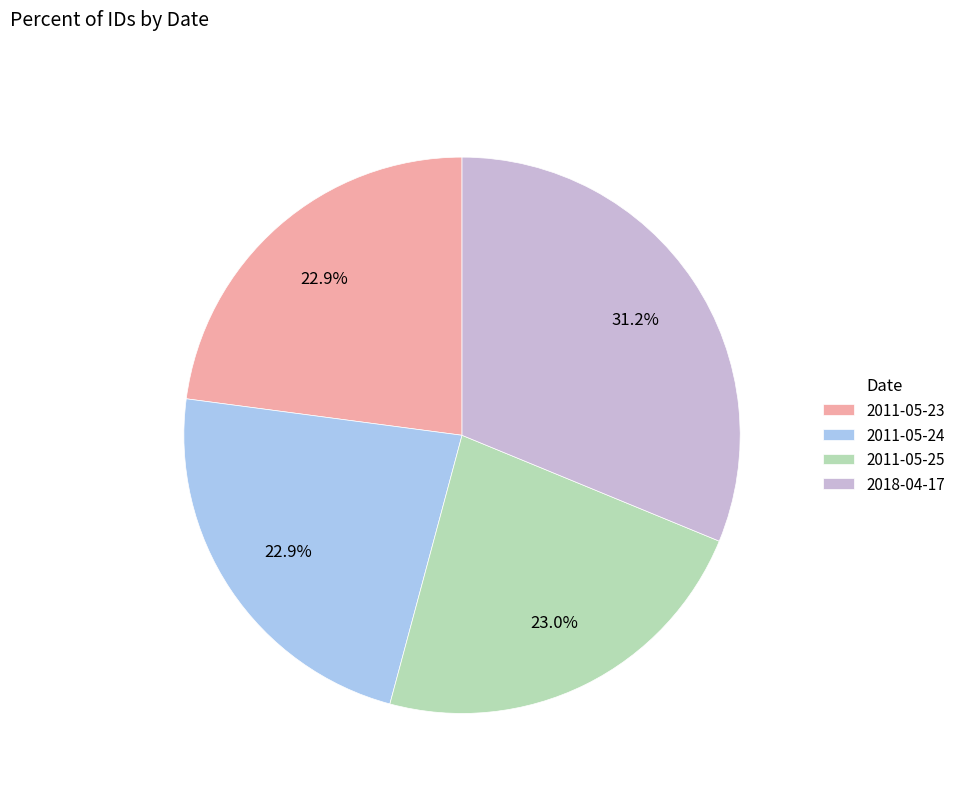

What percentage is the 2011-05-24 slice, to the nearest percent?

23%